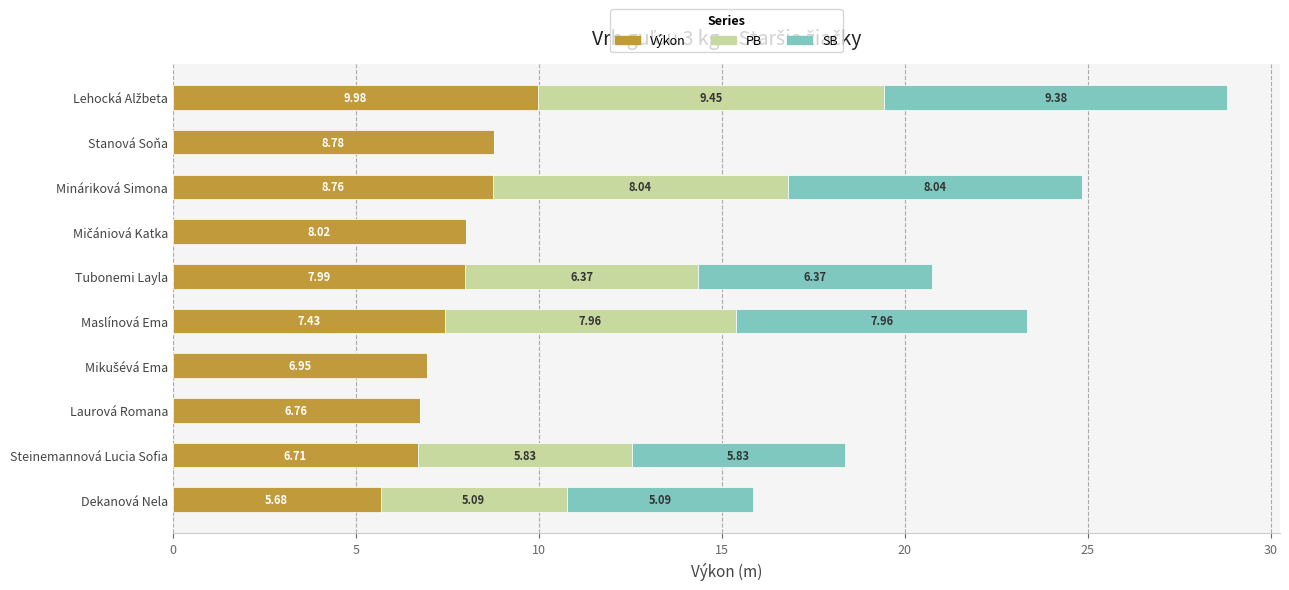

What are all the series names shown in the legend?

Výkon, PB, SB